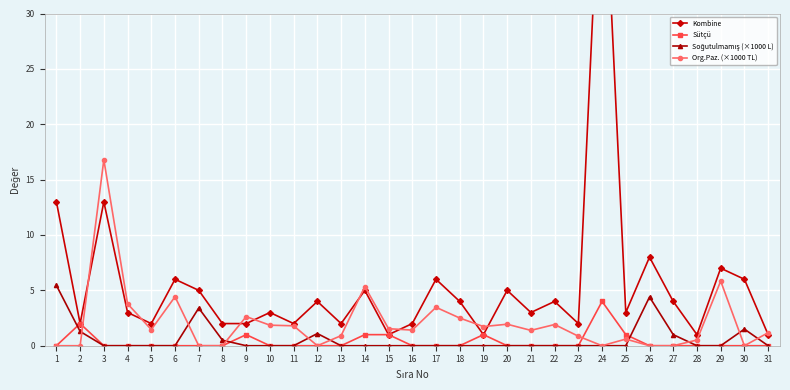

How many data points in Soğutulmamış (×1000 L) are above 0?

8